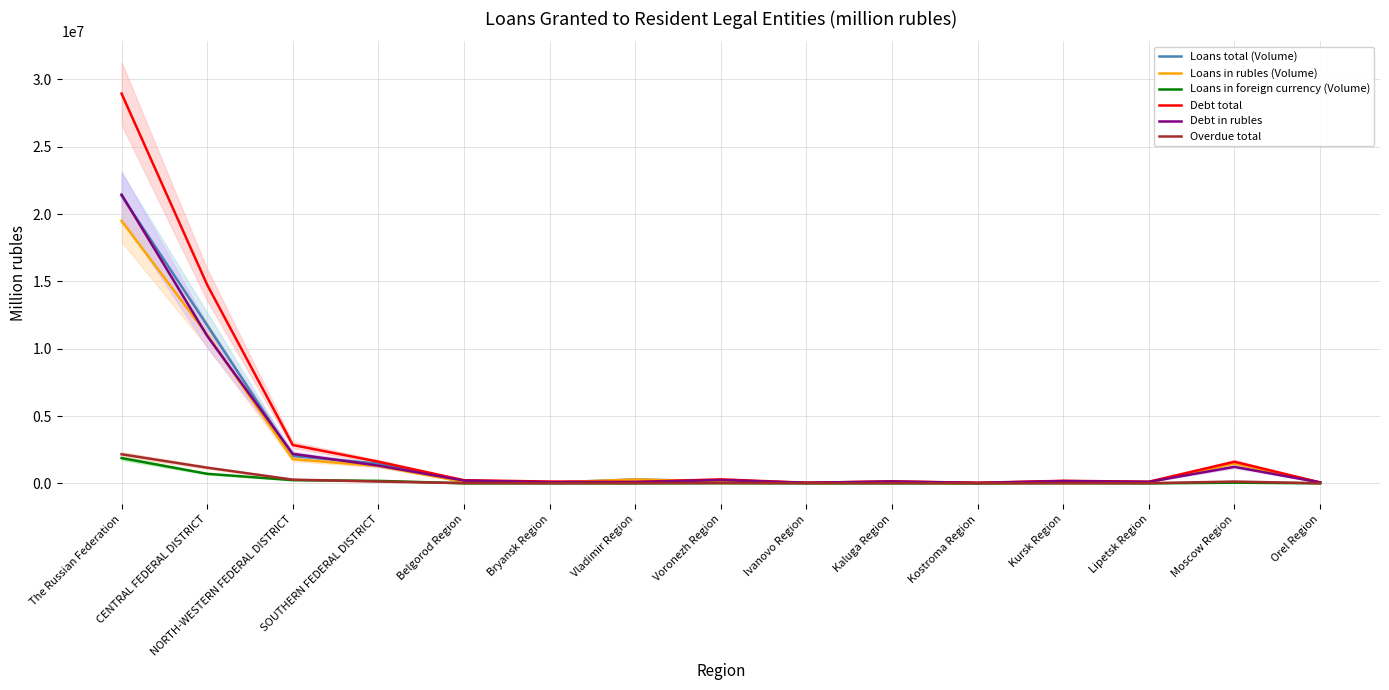

Where do Debt in rubles and Loans total (Volume) first cross each other?

The Russian Federation and CENTRAL FEDERAL DISTRICT